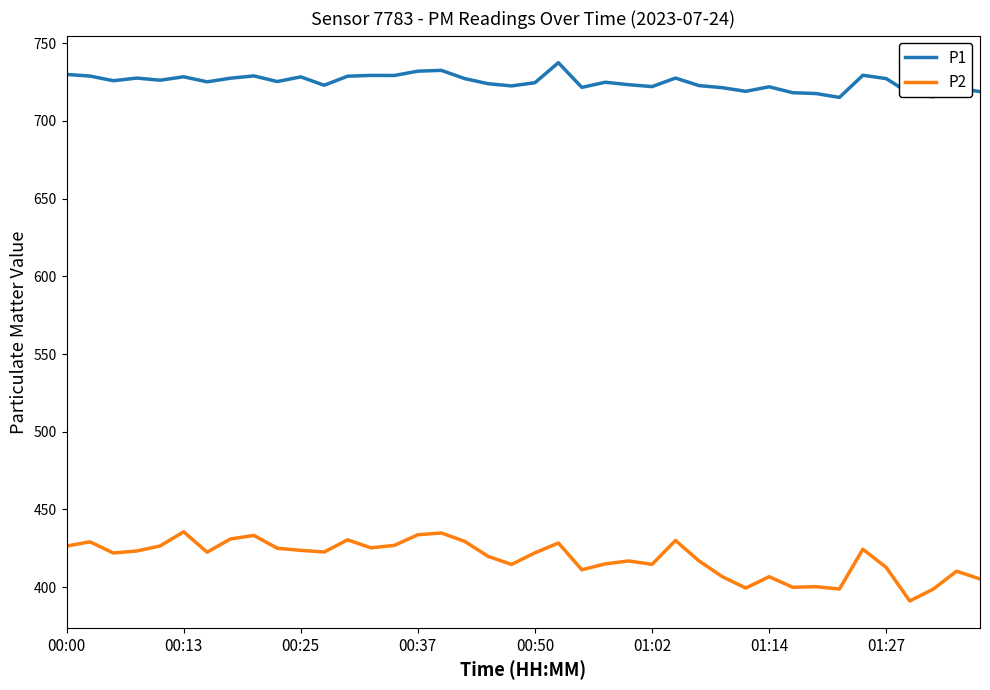

What is the sum of all P1 values?

28998.5